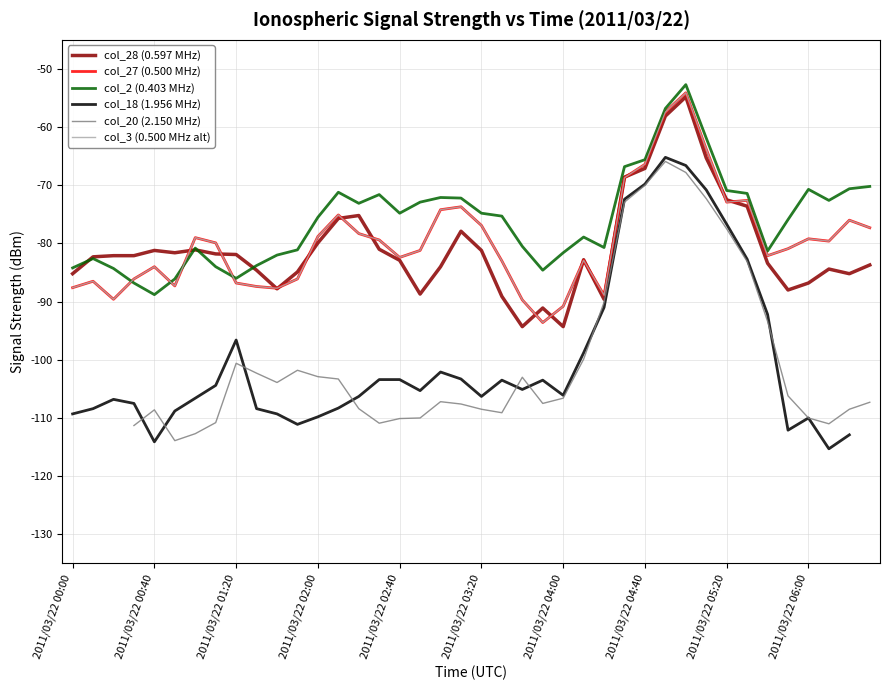

The value of col_2 (0.403 MHz) at 2011/03/22 04:00 is -80.8. True or false?

True